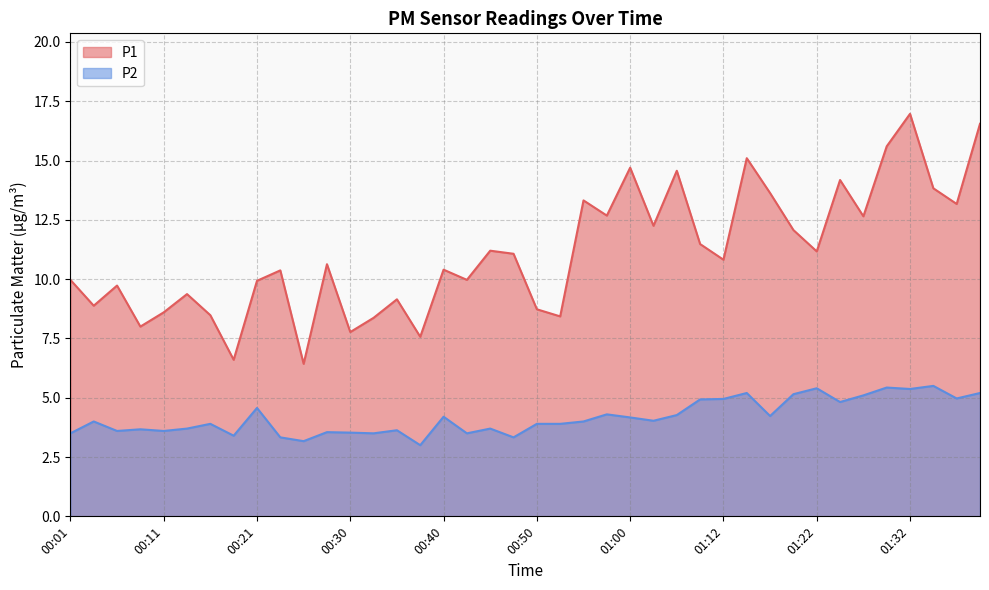

List the labels in order of P1 value, largest first.

01:32, 01:39, 01:29, 01:14, 01:00, 01:04, 01:24, 01:34, 01:17, 00:55, 01:37, 00:57, 01:27, 01:02, 01:19, 01:09, 00:45, 01:22, 00:47, 01:12, 00:28, 00:40, 00:23, 00:01, 00:42, 00:21, 00:06, 00:13, 00:35, 00:04, 00:50, 00:11, 00:16, 00:52, 00:33, 00:09, 00:30, 00:38, 00:18, 00:25